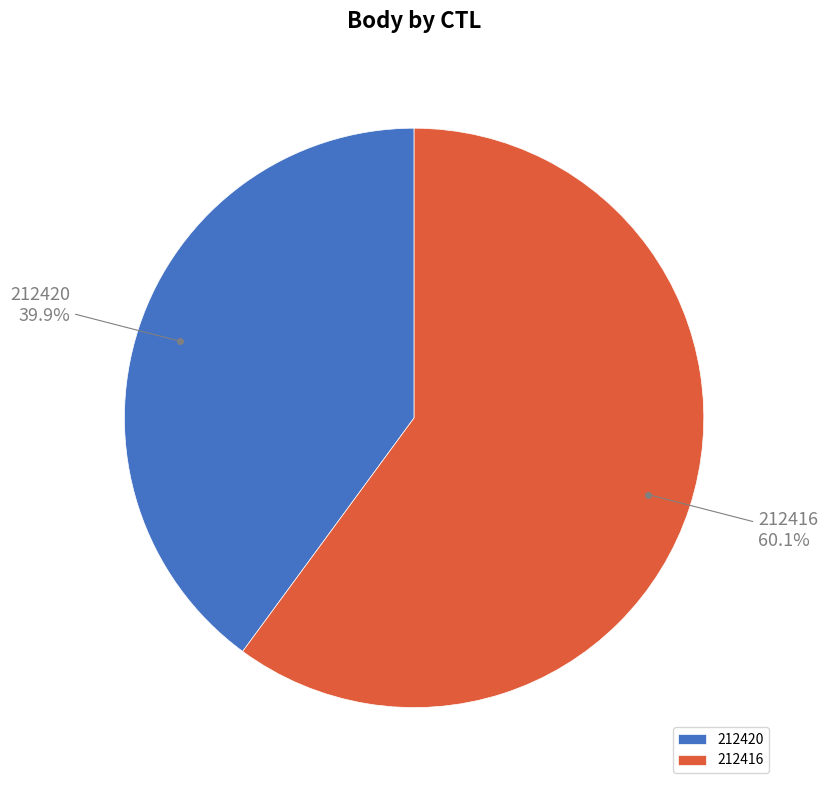

Does 212416 represent more than half of the total?

Yes